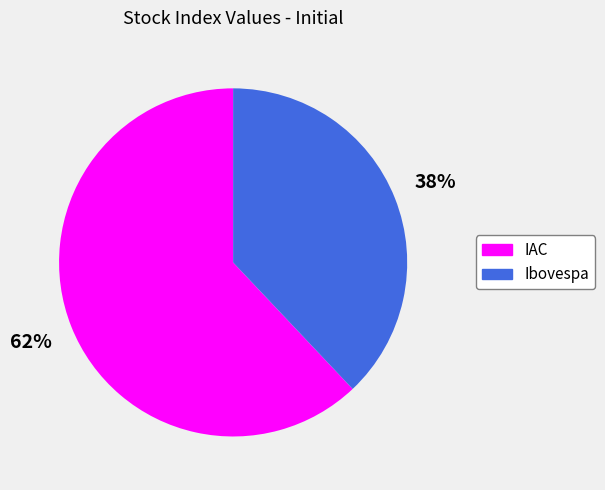

True or false: IAC accounts for 54% of the total.

False